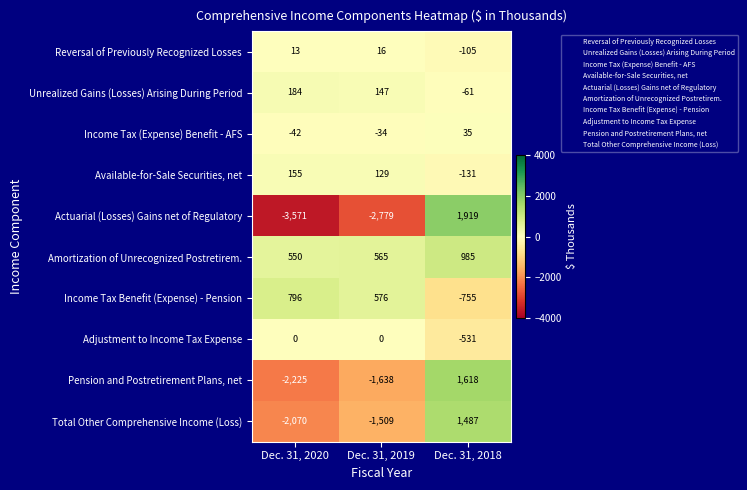

What is the highest value of the Total Other Comprehensive Income (Loss) series?

1487